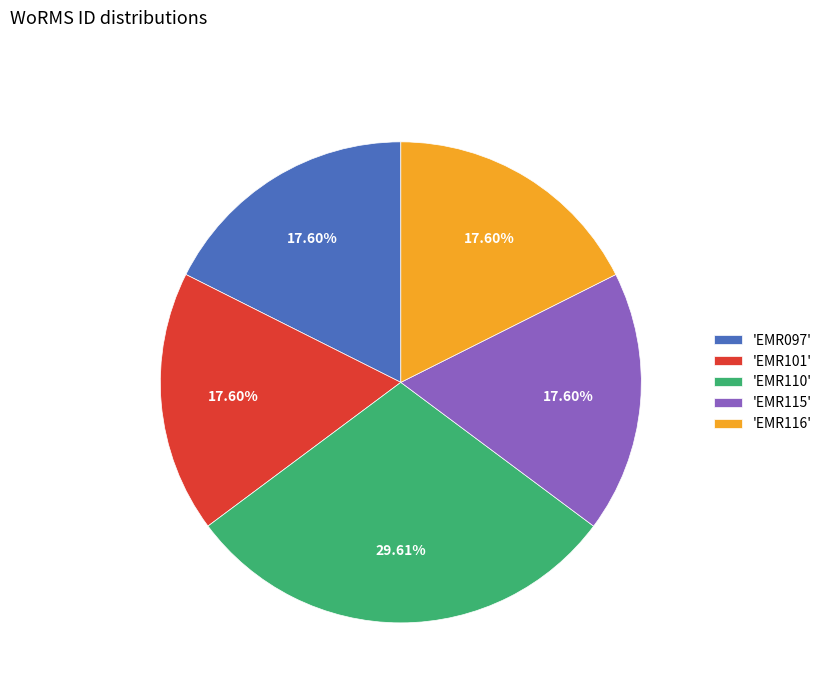

Is there a majority slice in this chart?

No